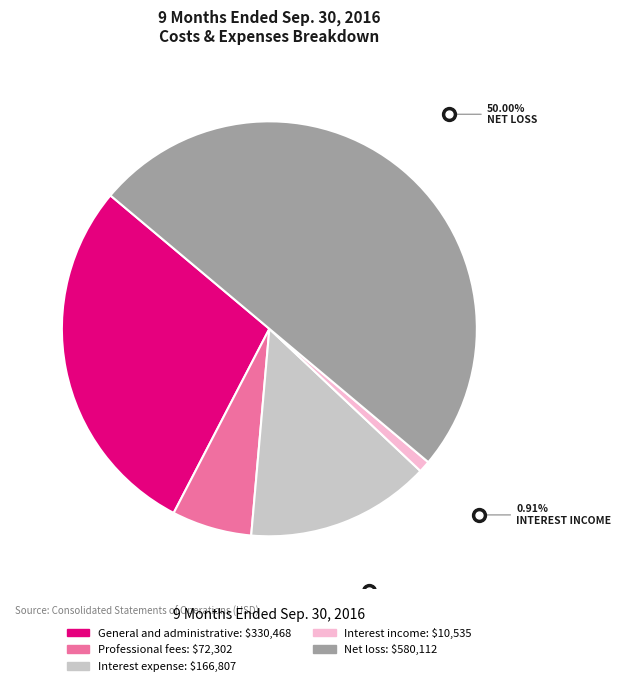

Count the number of slices in the pie.

5